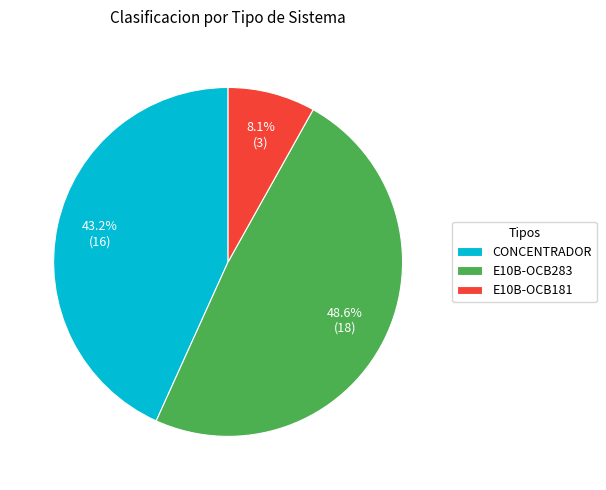

True or false: CONCENTRADOR accounts for 43% of the total.

True